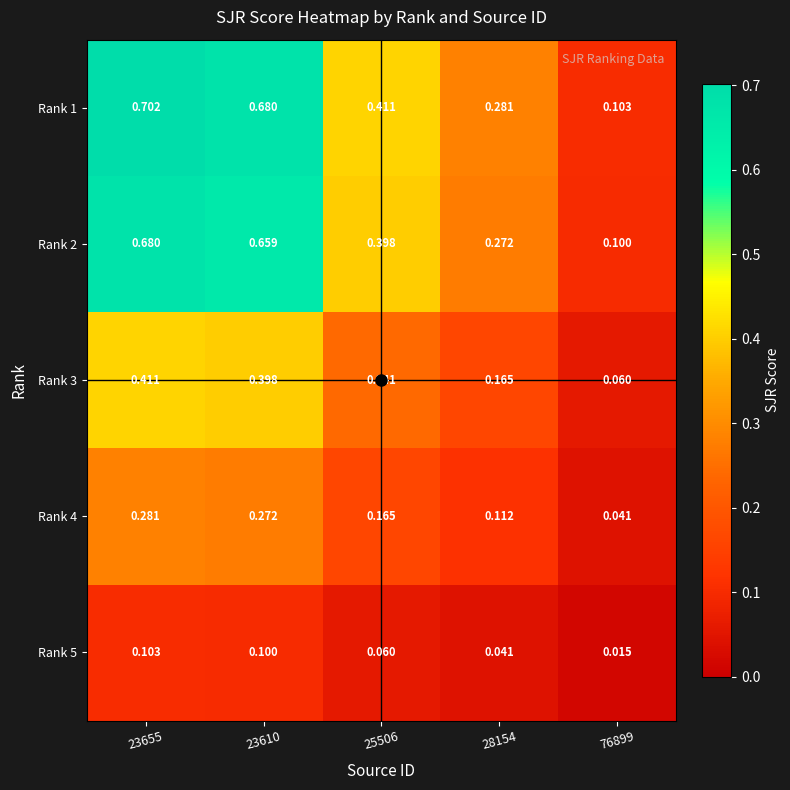

At how many categories does at least one series exceed 0?

5